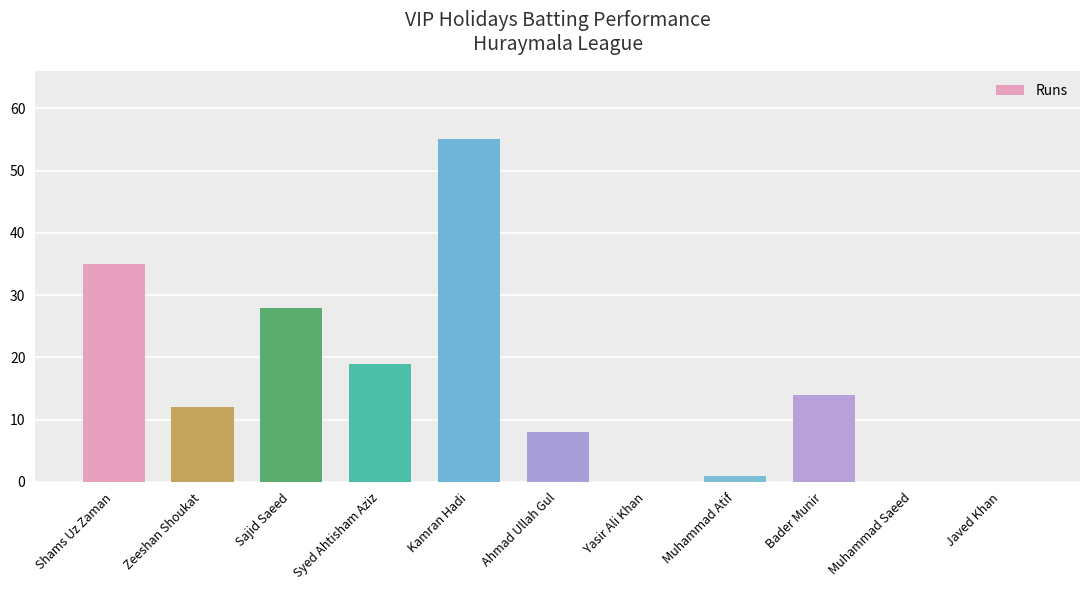

How many distinct data groups are displayed?

1